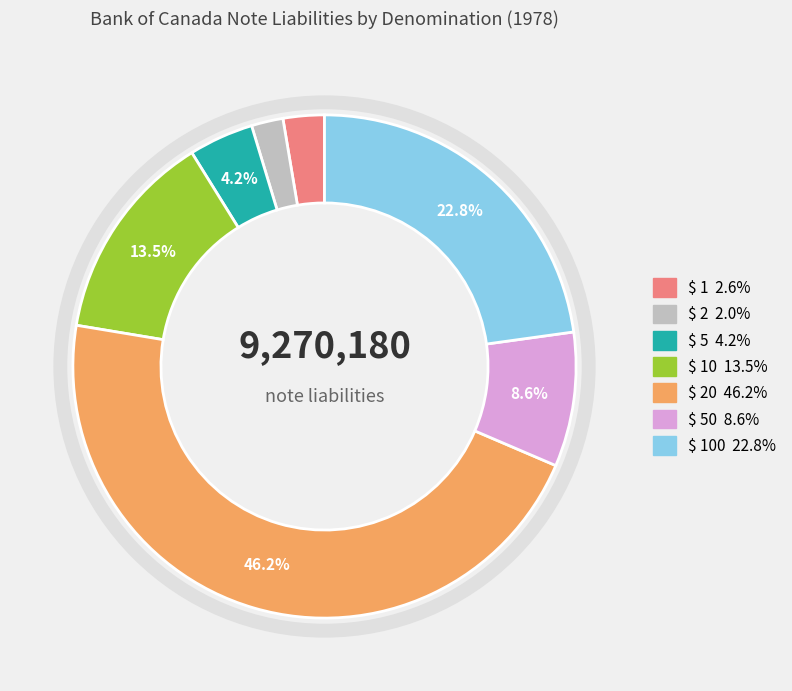

Does any single category account for the majority?

No